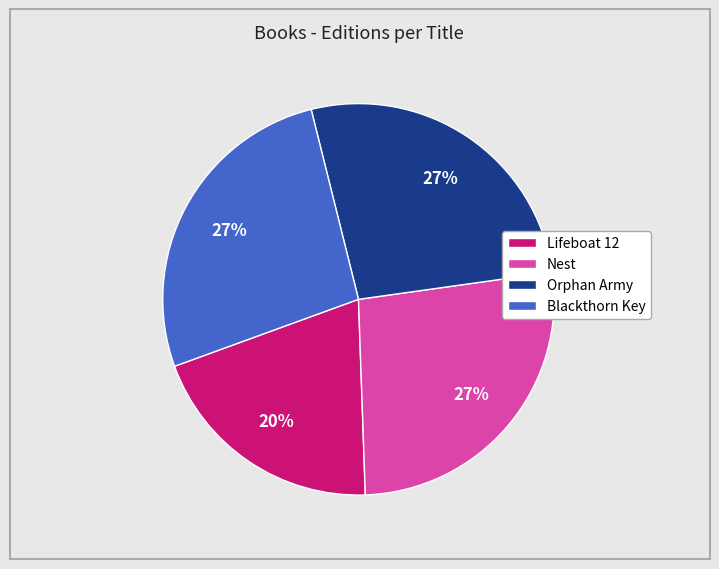

To the nearest percent, what percentage of the pie is Orphan Army?

27%